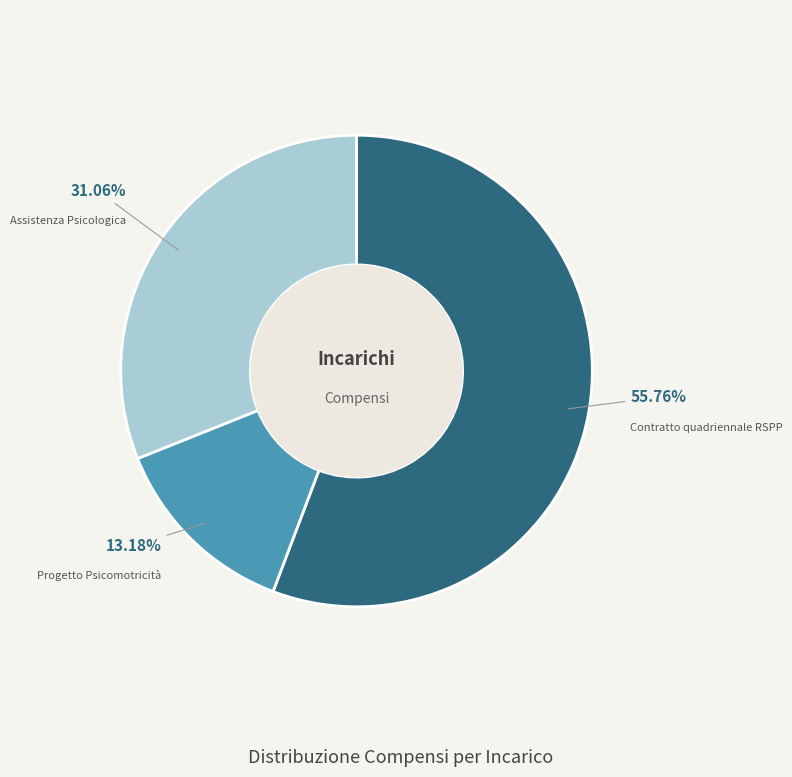

How many segments does this pie chart have?

3